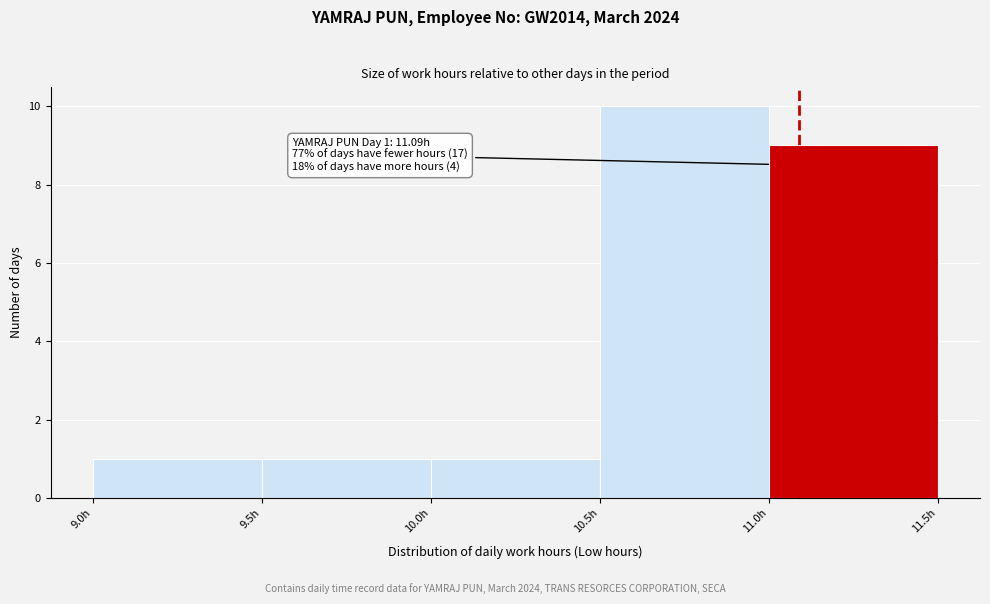

Over which range of the x-axis is the bar tallest?

10.5 to 11.0